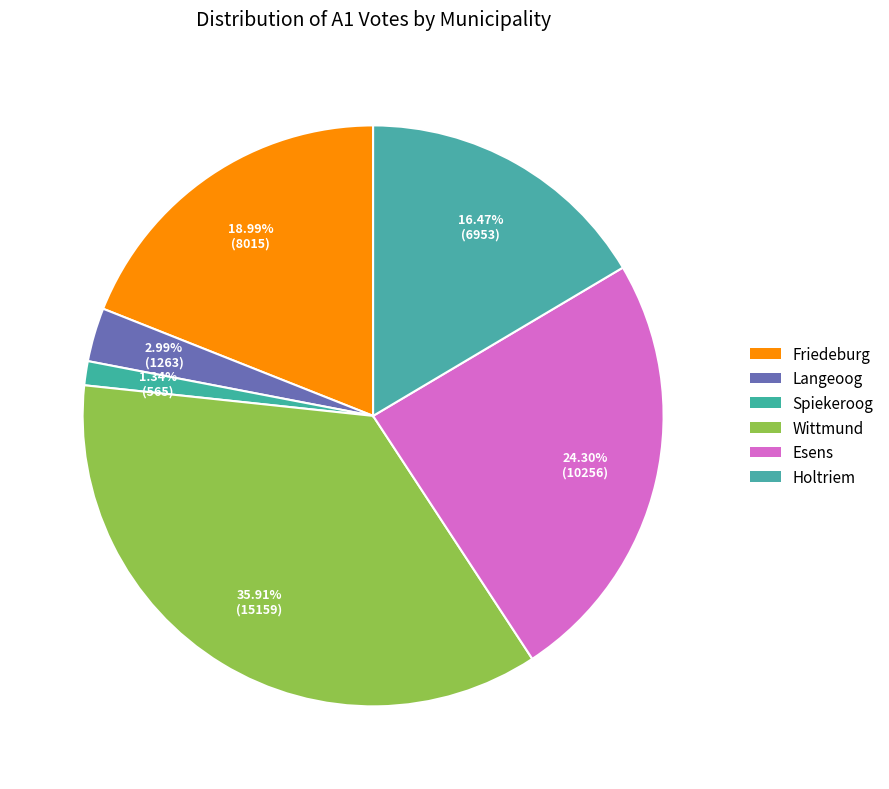

True or false: Esens accounts for 24% of the total.

True